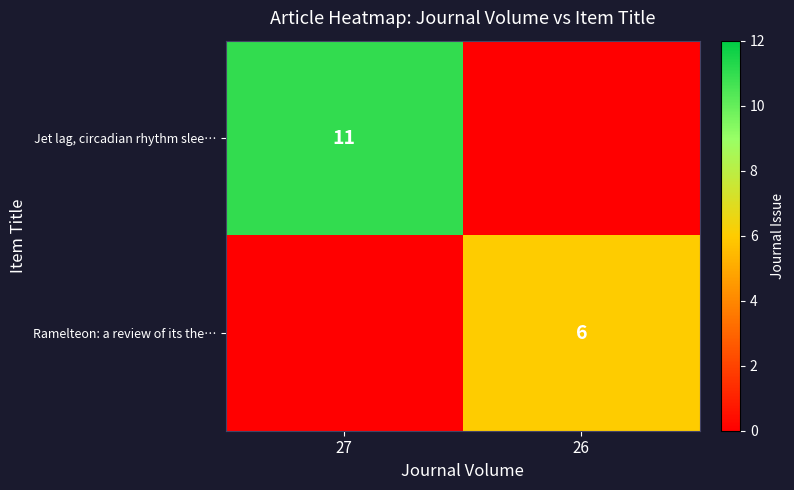

The value of Jet lag, circadian rhythm slee… at 27 is 19. True or false?

False